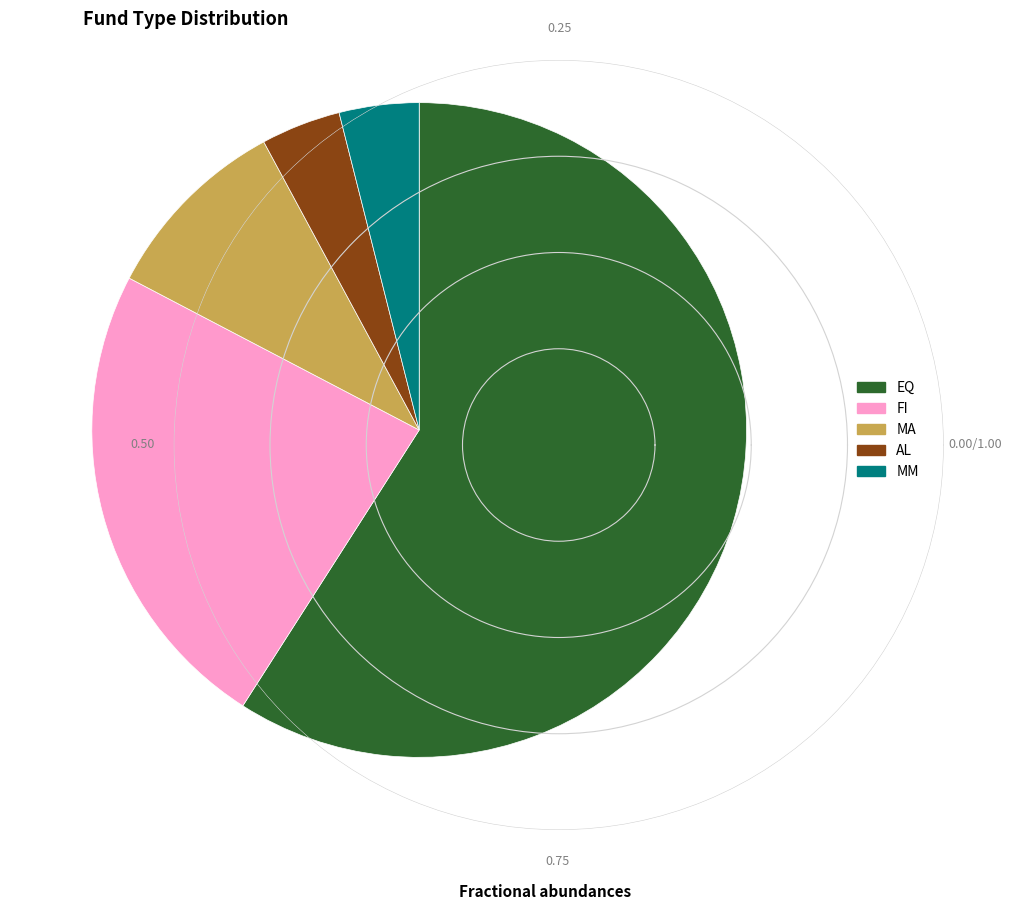

How many segments does this pie chart have?

5